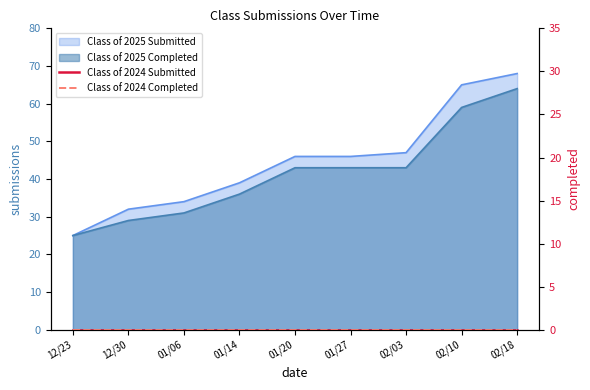

Which has a higher value, 01/20 or 02/10?

02/10